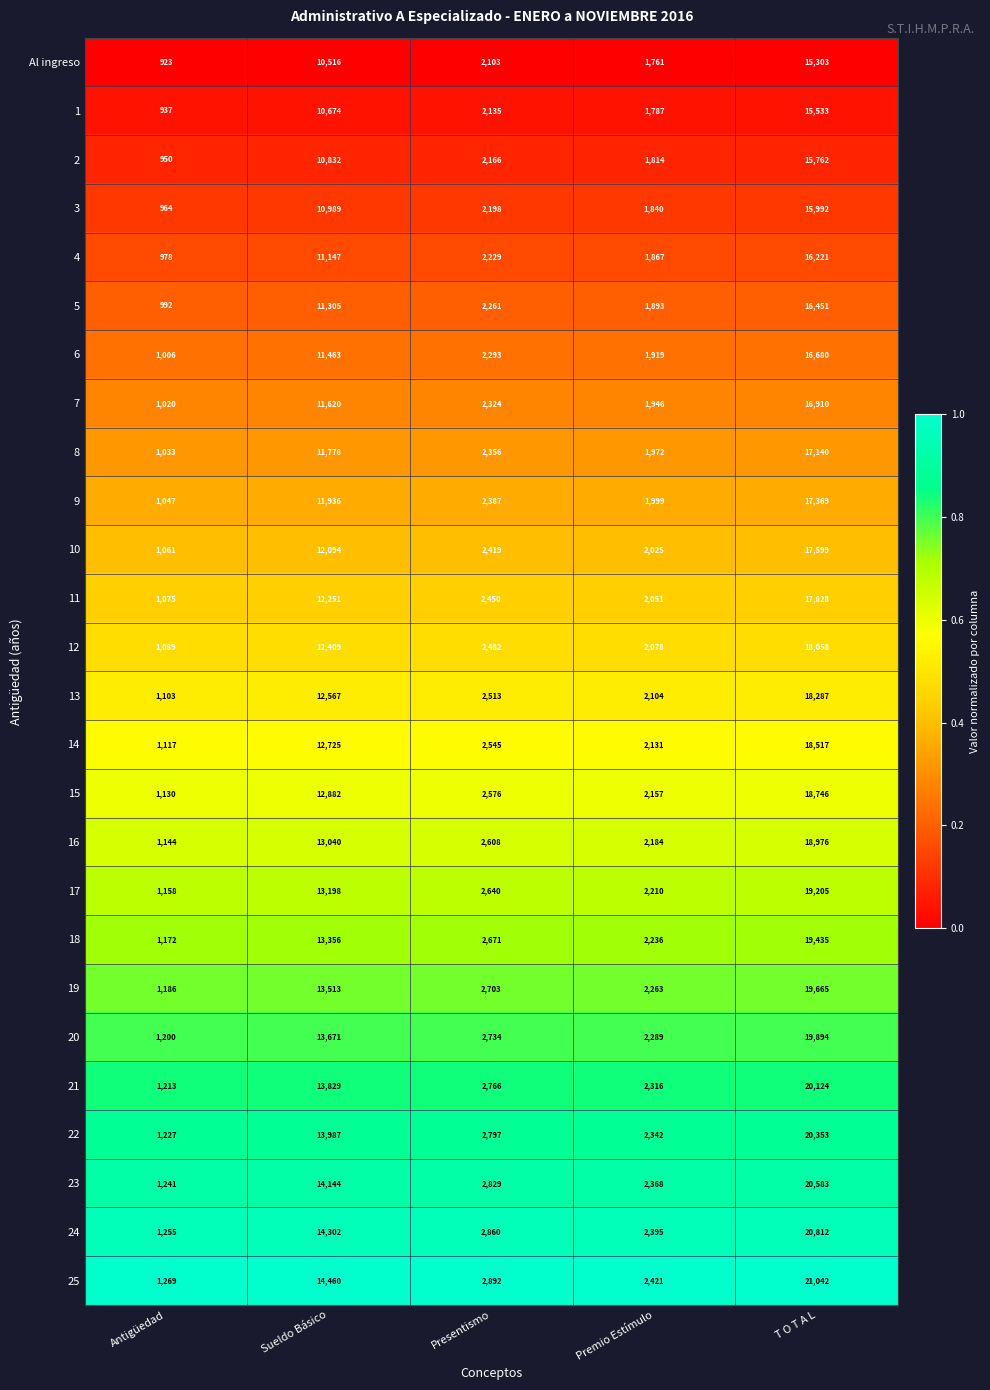

The value of 20 at Presentismo is 1511. True or false?

False